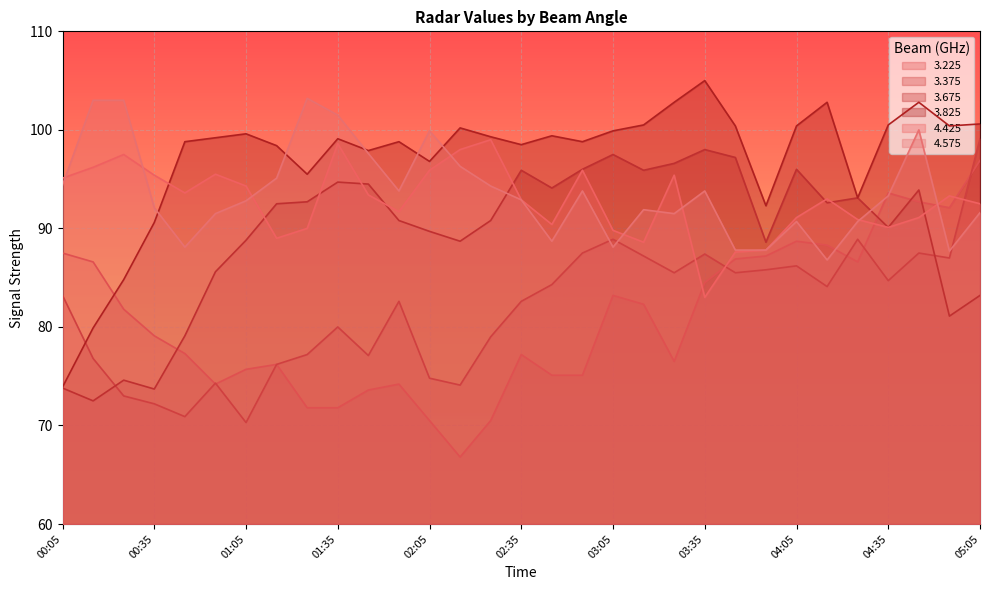

How many interior local valleys does the 3.375 series have?

9